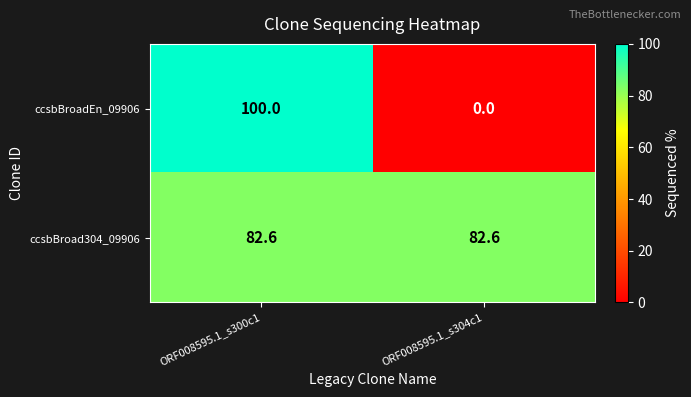

What is the difference between the highest and lowest values at ORF008595.1_s300c1?

17.4